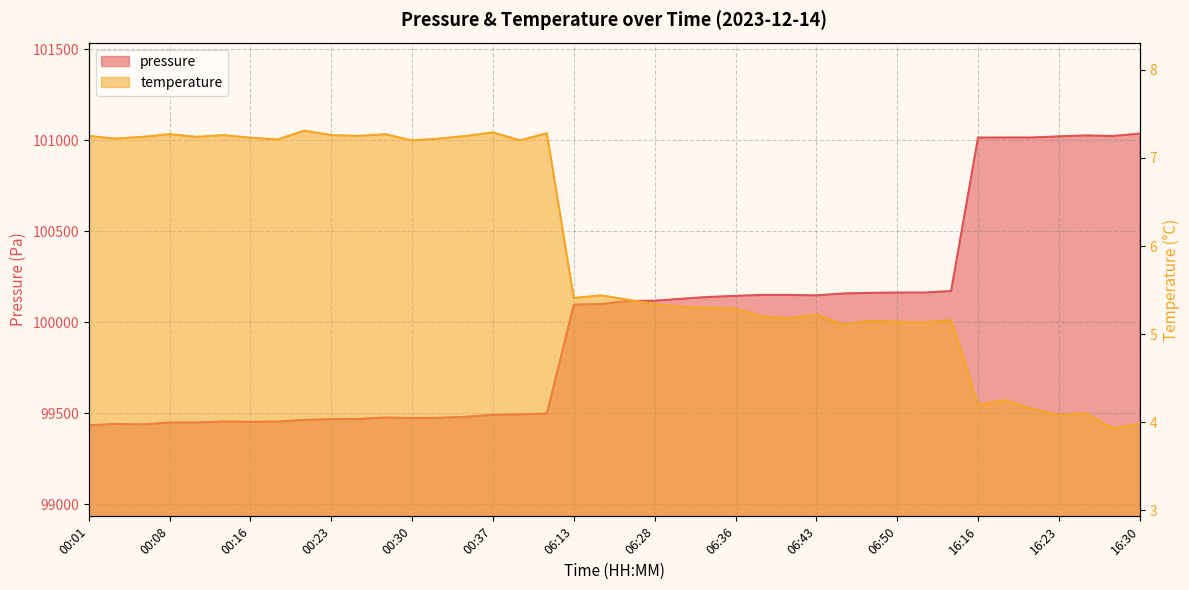

Which series has the largest range (max minus min)?

pressure